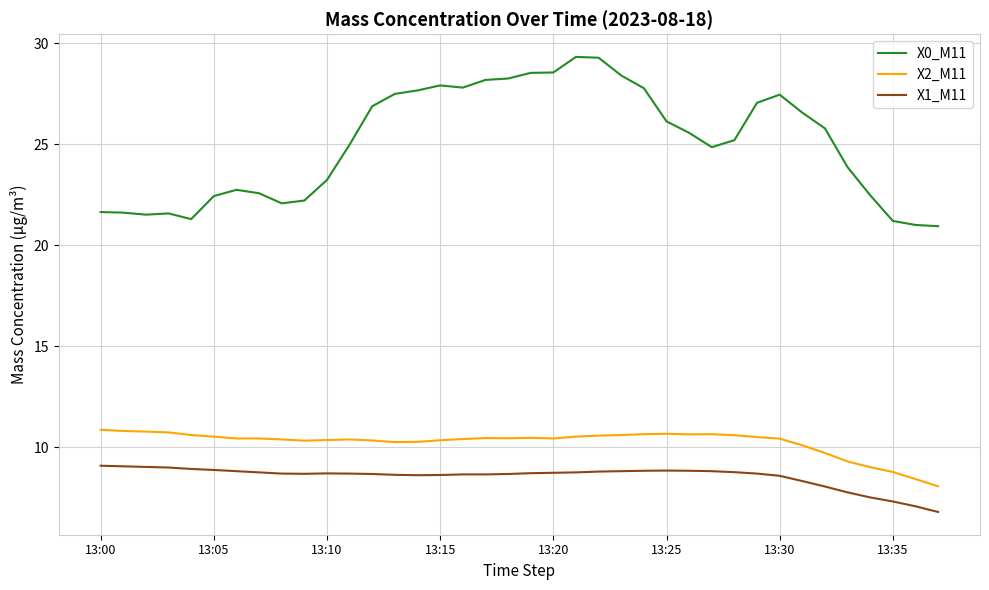

True or false: X0_M11 and X1_M11 intersect in this chart.

False